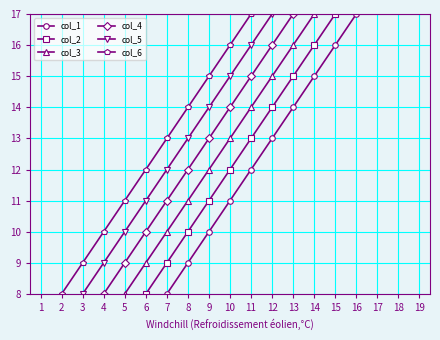

True or false: col_3 and col_2 intersect in this chart.

False